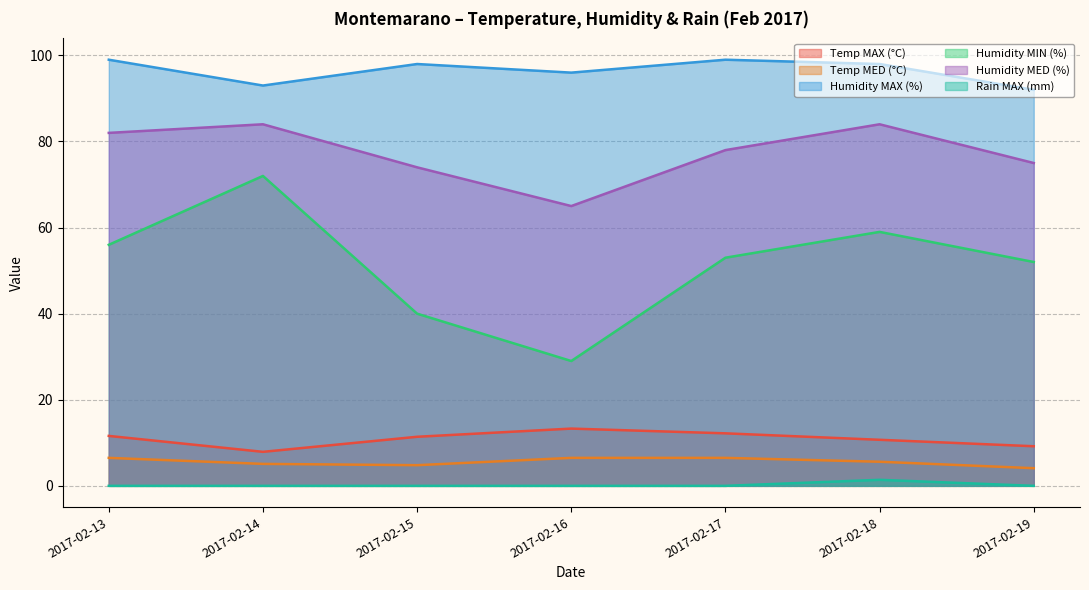

Is it true that Temp MAX (°C) equals 13.3 at 2017-02-16?

True